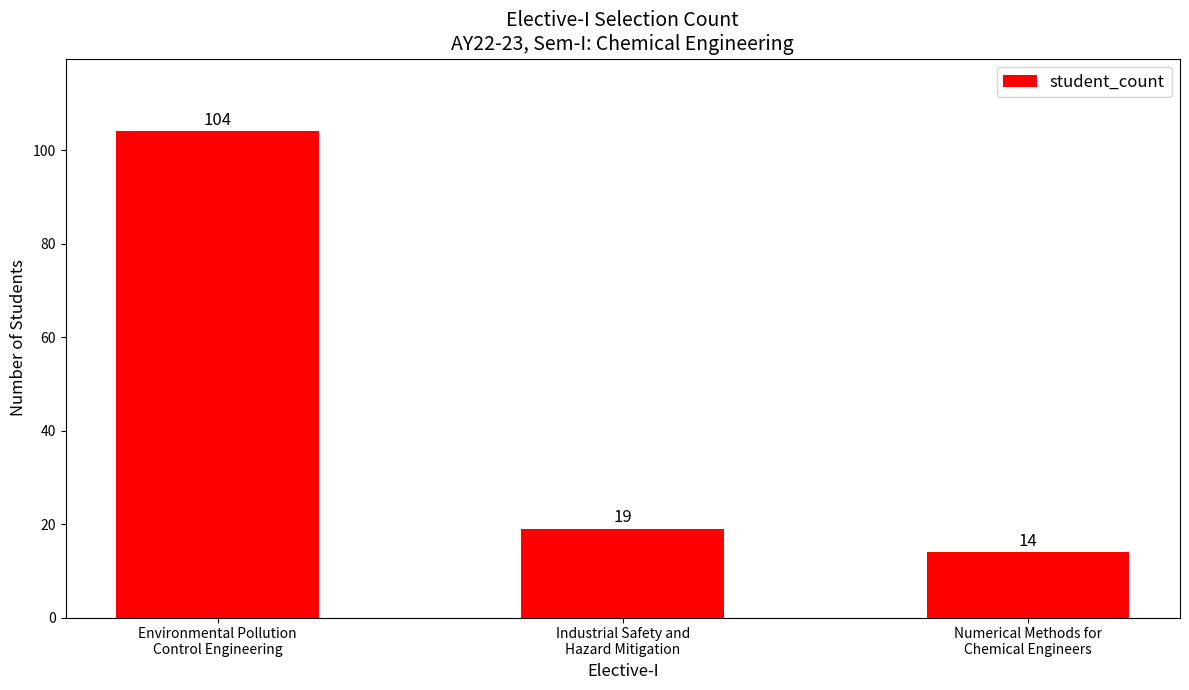

At which category does the chart reach its peak across all series?

Environmental Pollution
Control Engineering